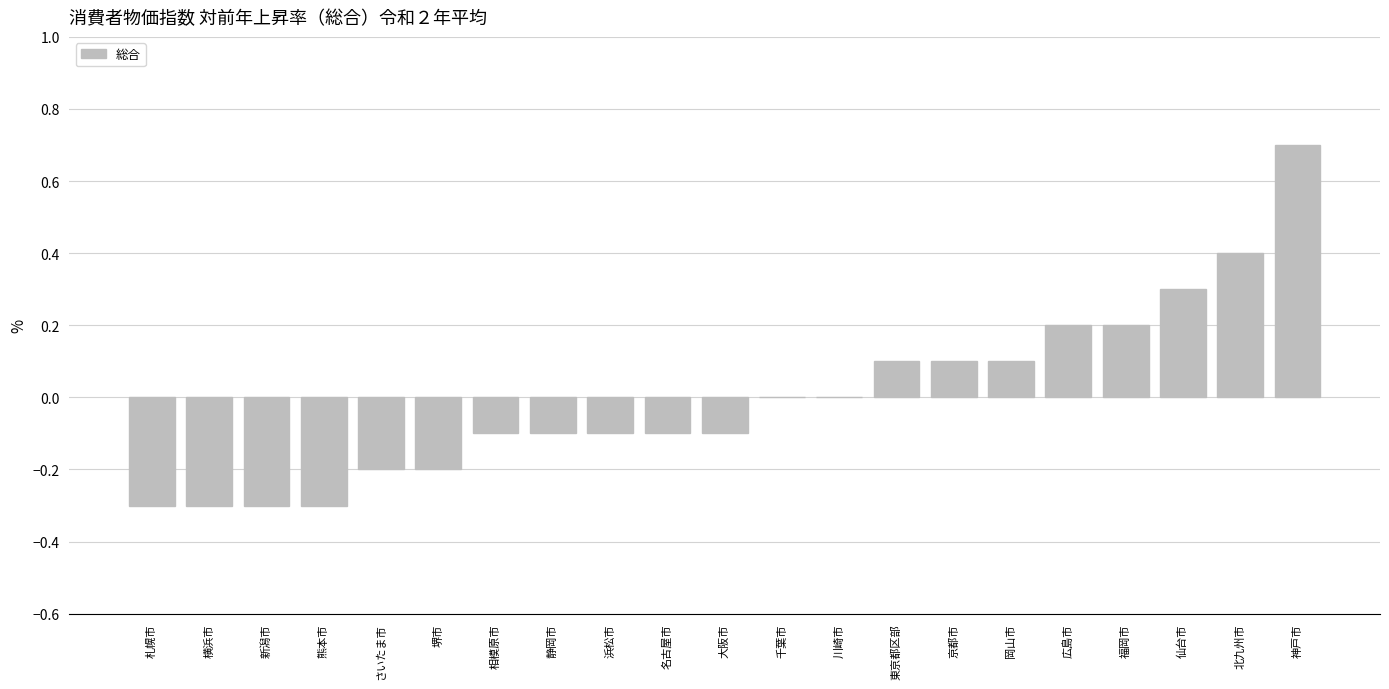

True or false: the data shows -0.5 at 新潟市.

False